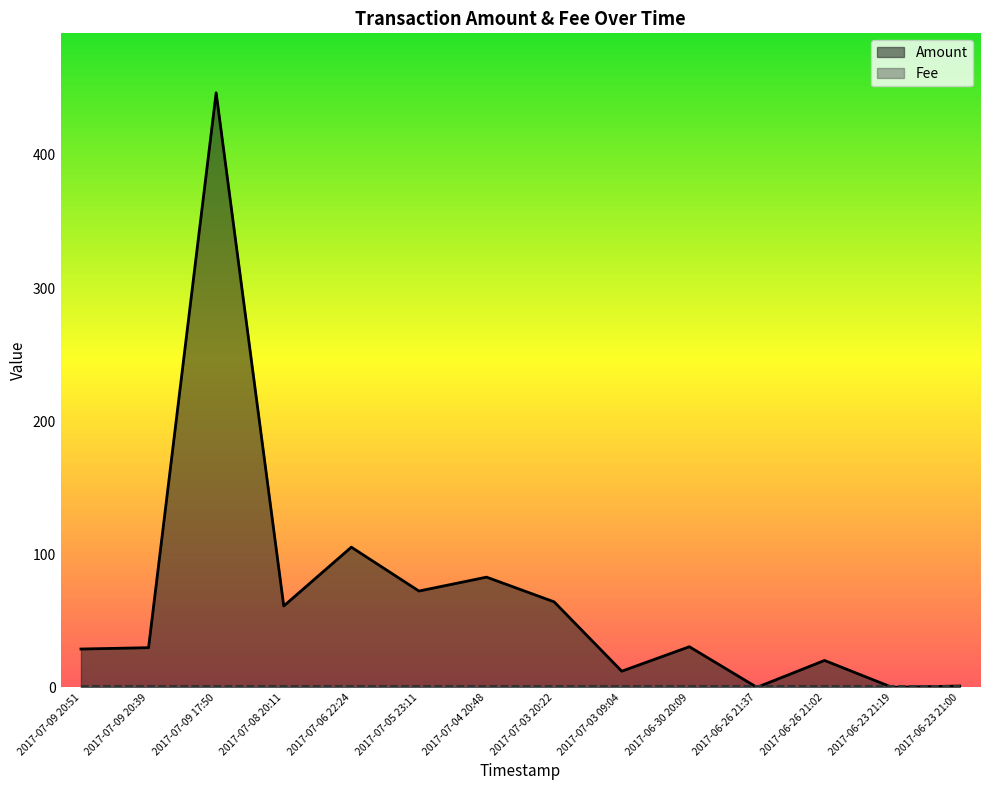

What is the maximum value shown in the chart?

446.7